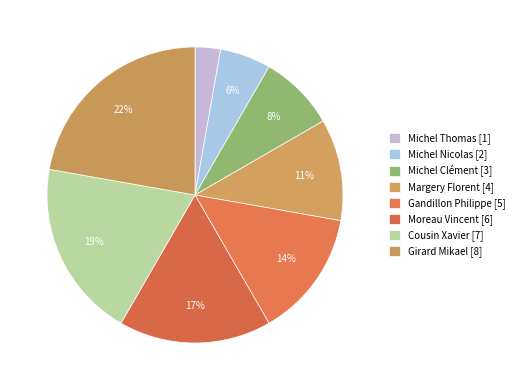

Count the number of slices in the pie.

8